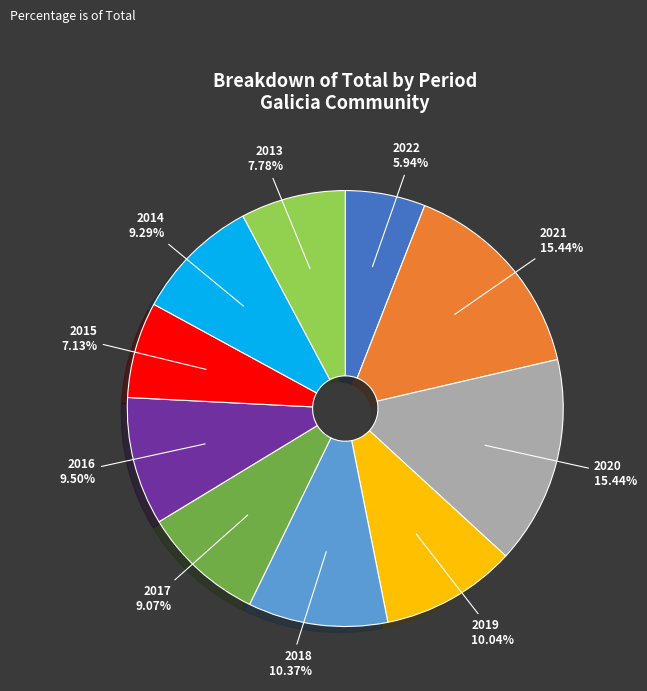

The 2013 slice represents 1% of the pie. True or false?

False